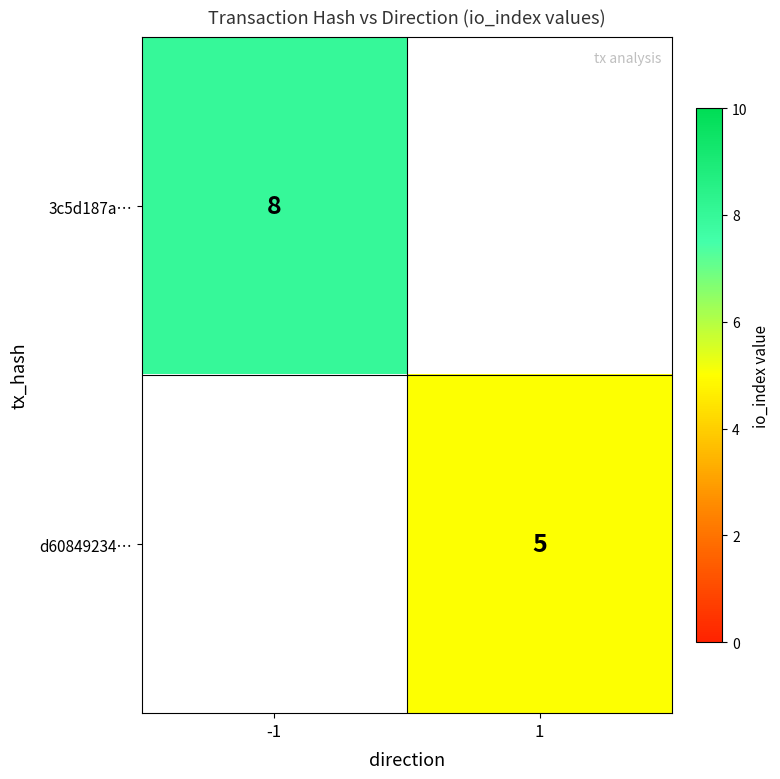

How many distinct data groups are displayed?

2